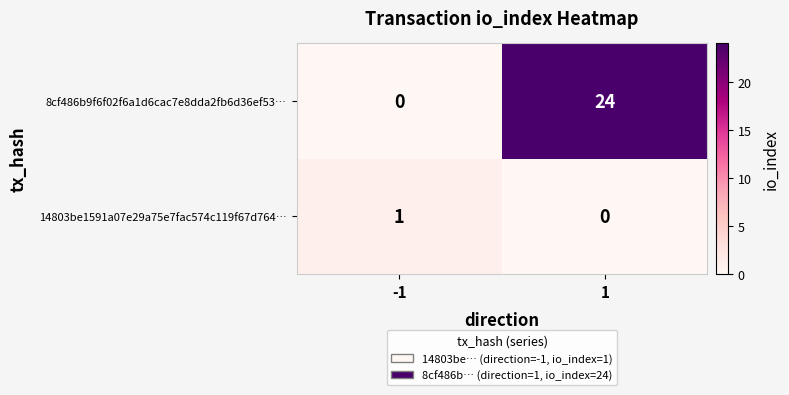

True or false: 8cf486b9f6f02f6a1d6cac7e8dda2fb6d36ef53… has a value of -11 at -1.

False